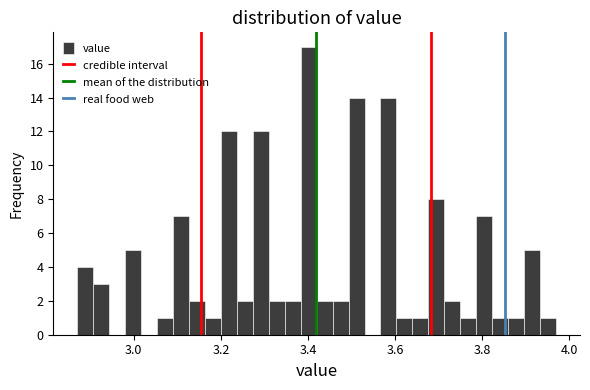

Around what value on the x-axis is the tallest bar? Give the approximate position of its centre, as read against the axis.

3.40